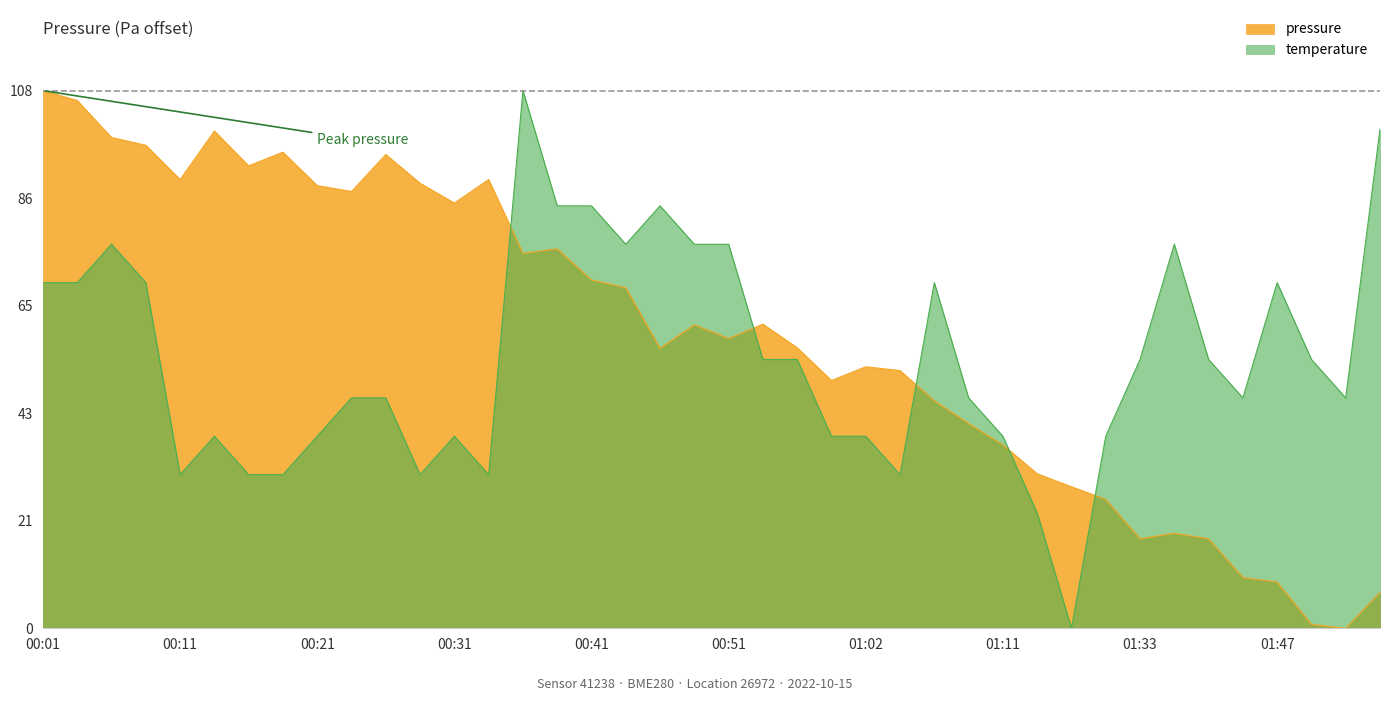

How many data points in temperature are less than 54?

20